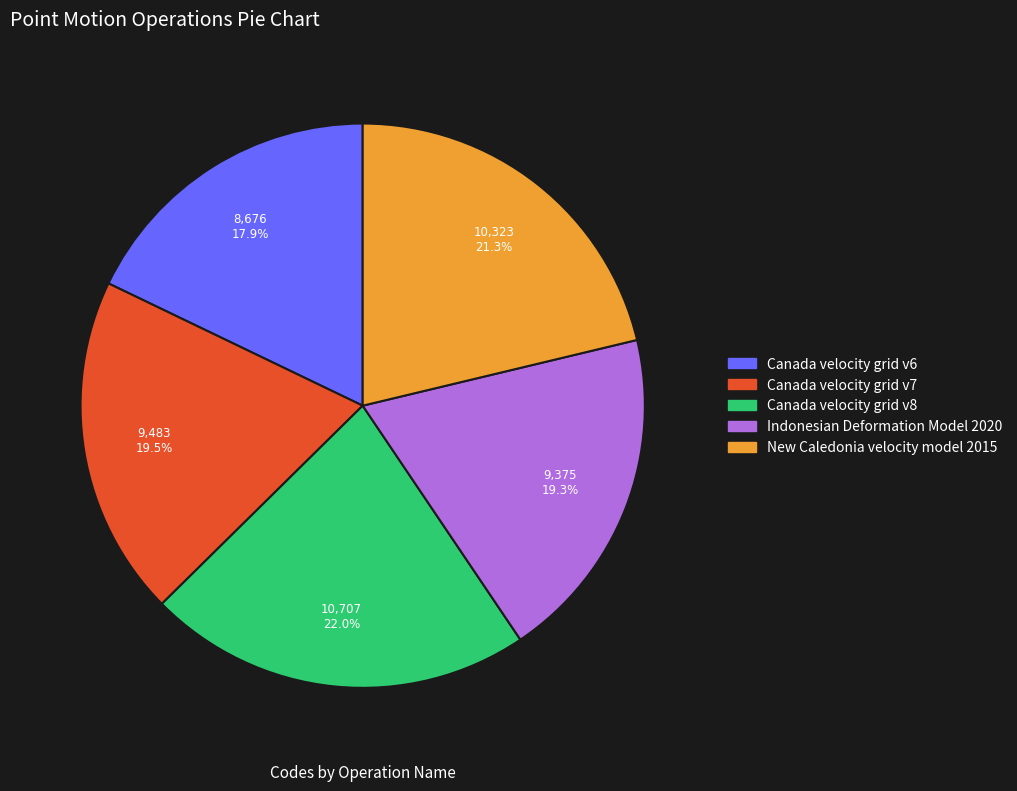

Which slice is the smallest?

Canada velocity grid v6